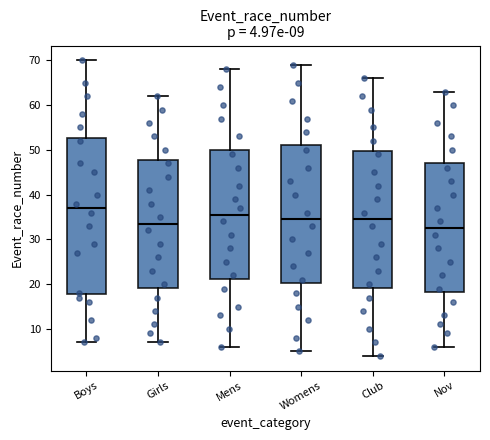

Which box is the tallest, from its lower edge to its upper edge?

Boys